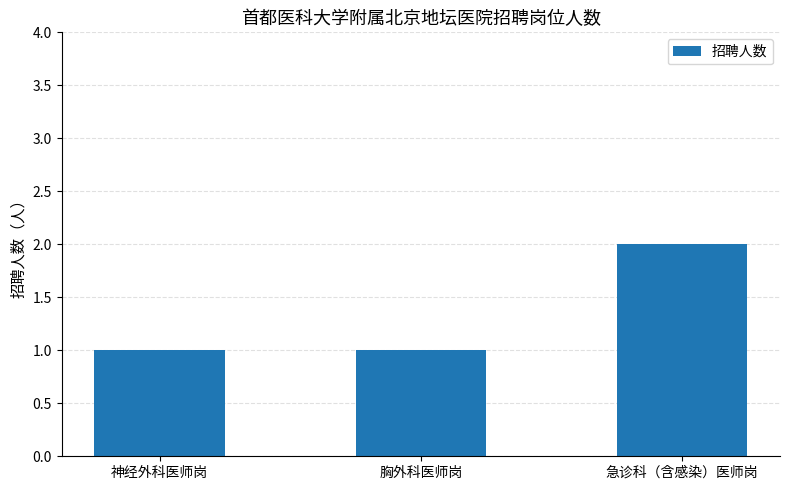

Reading left to right, transcribe all the data shown in this chart.

神经外科医师岗=1	胸外科医师岗=1	急诊科（含感染）医师岗=2